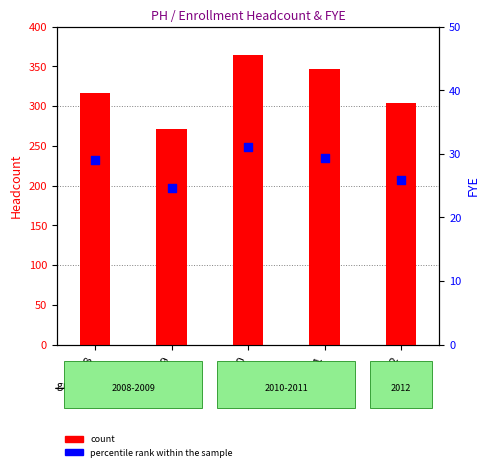

Which series has the largest total across all categories?

count